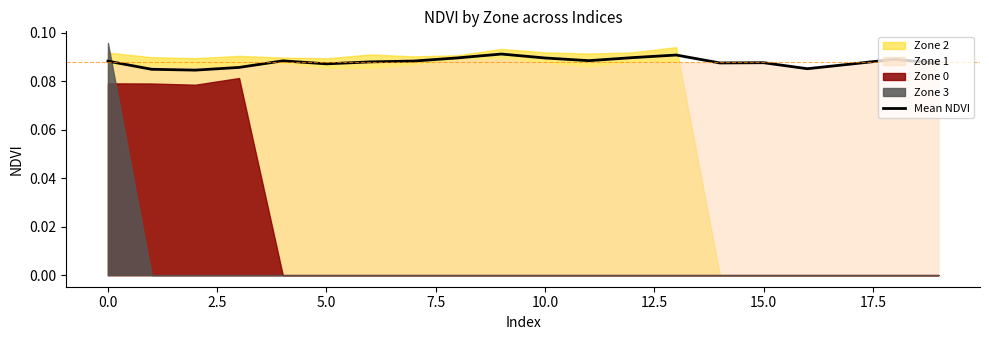

What is the maximum value shown in the chart?

0.1